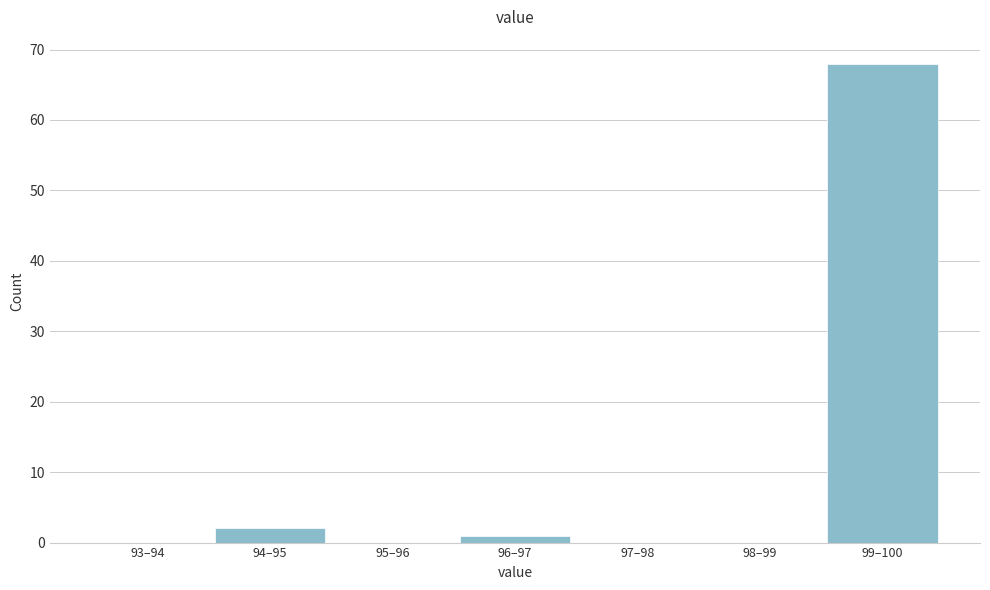

Reading left to right, list all the values displayed in this chart.

93–94=0	94–95=2	95–96=0	96–97=1	97–98=0	98–99=0	99–100=68